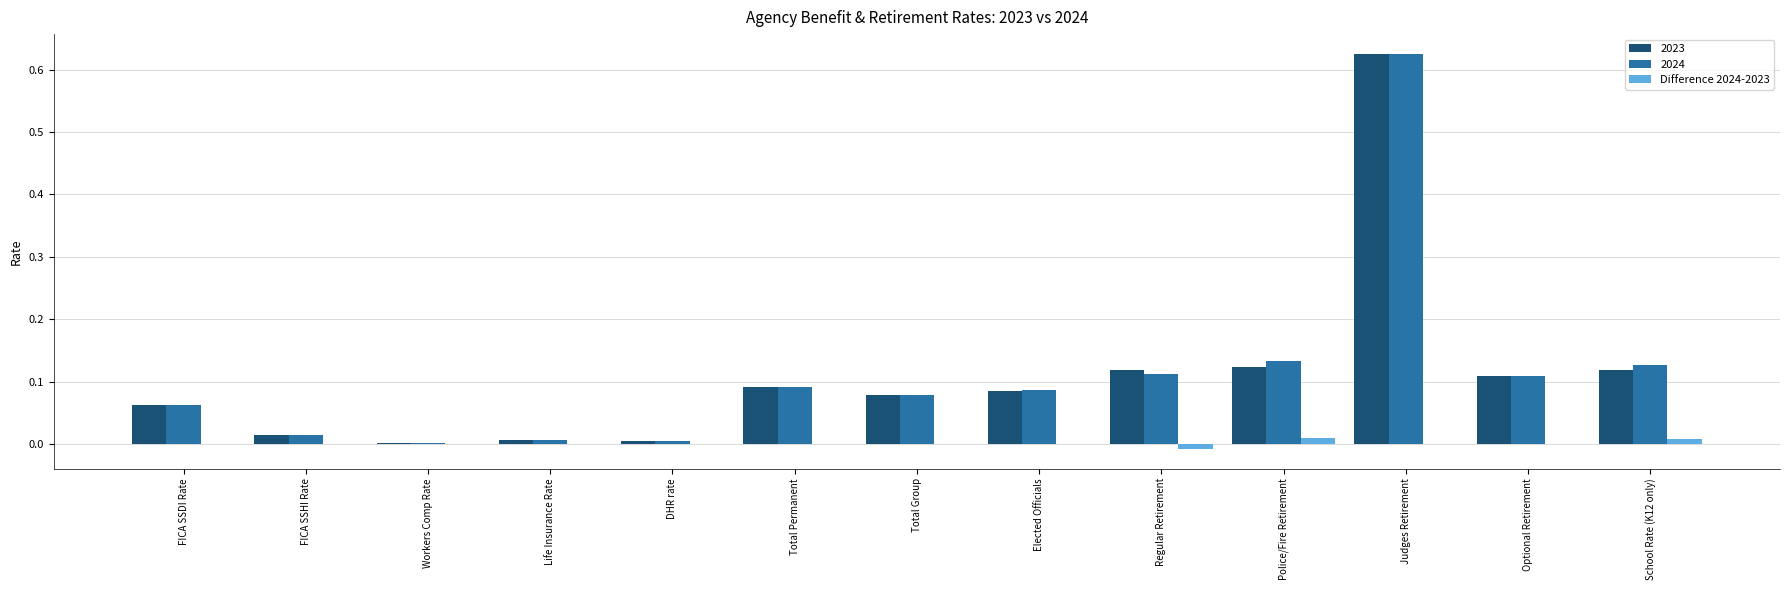

Is it true that 2024 equals 0.2 at Regular Retirement?

False